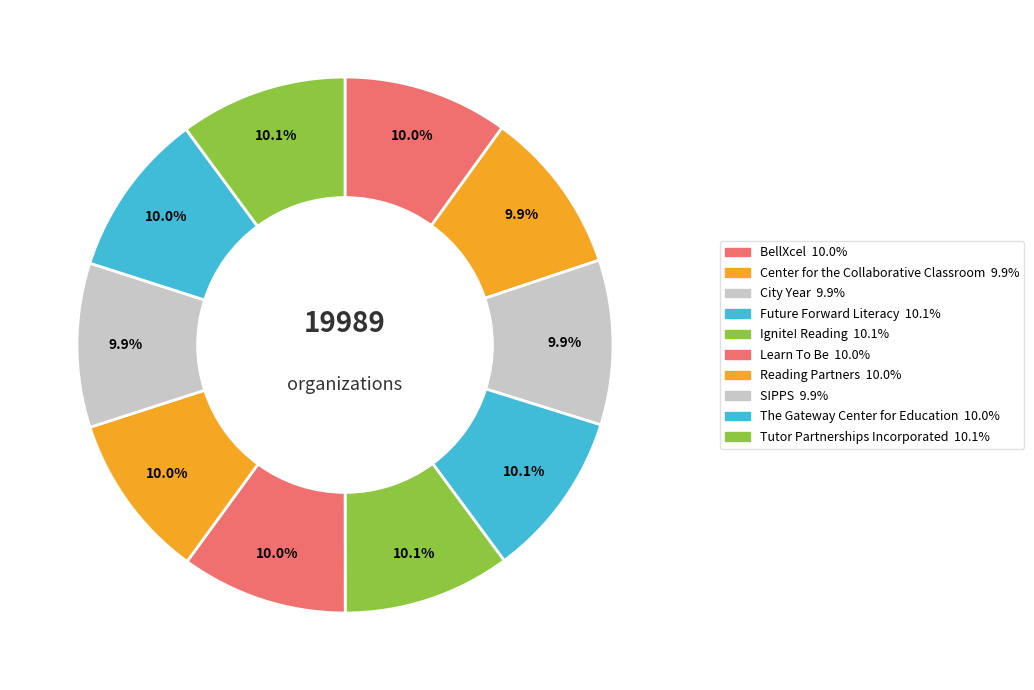

Approximately how many times larger is the value at SIPPS compared to Tutor Partnerships Incorporated?

1.0